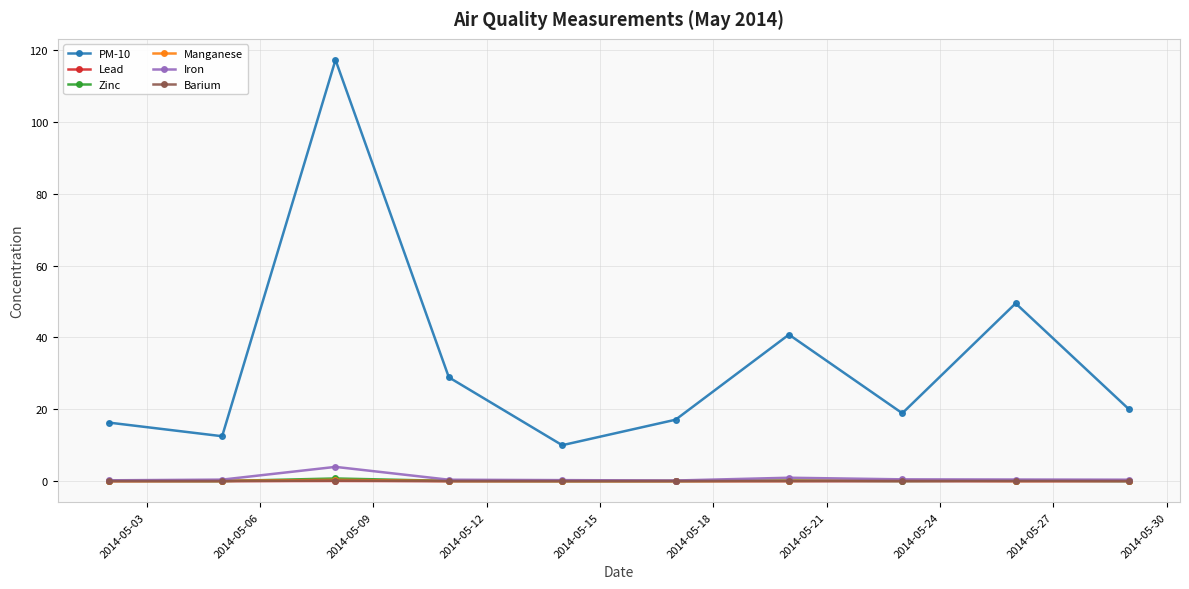

Which series has the largest total across all categories?

PM-10